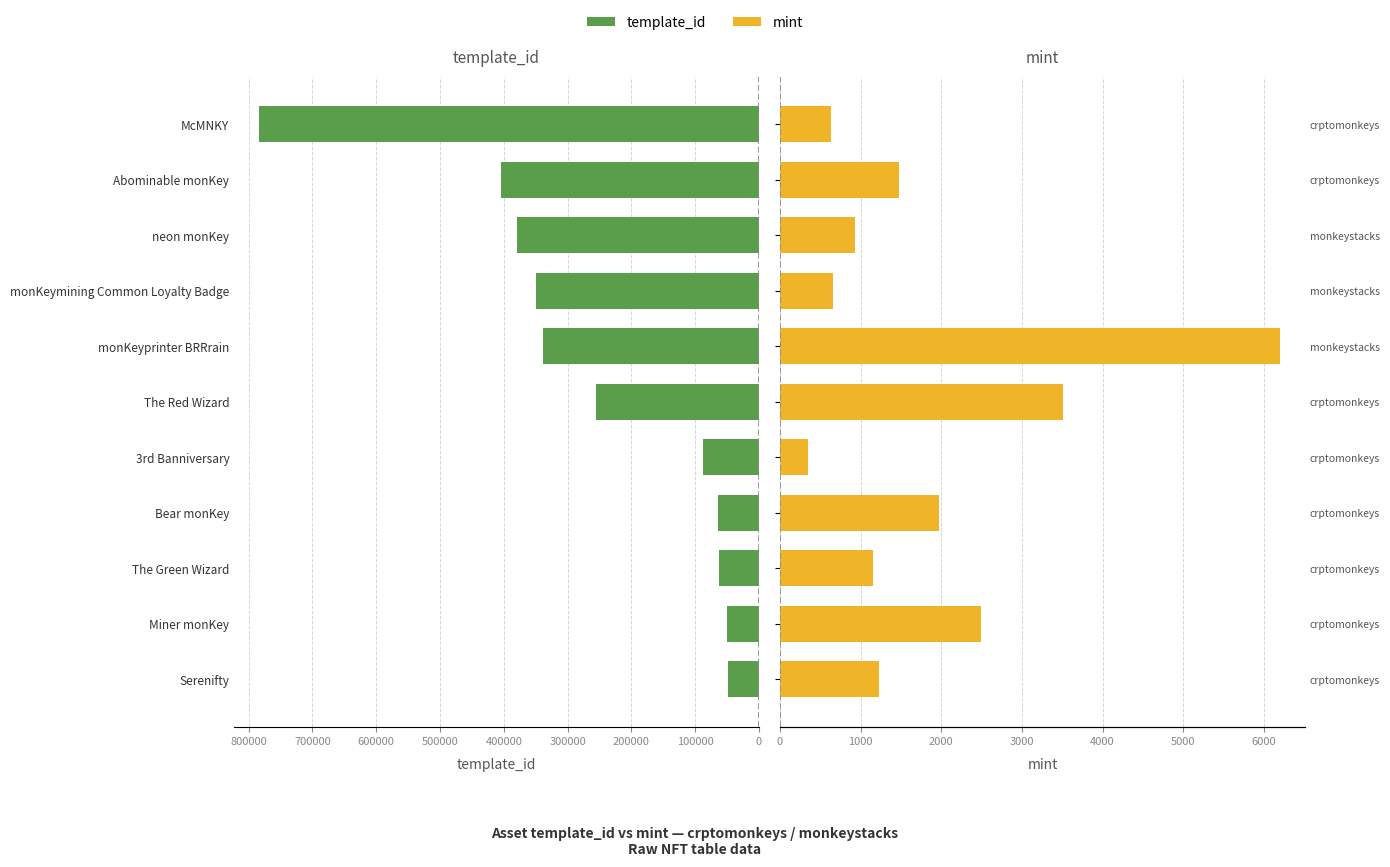

What is the sum of all mint values?

20593